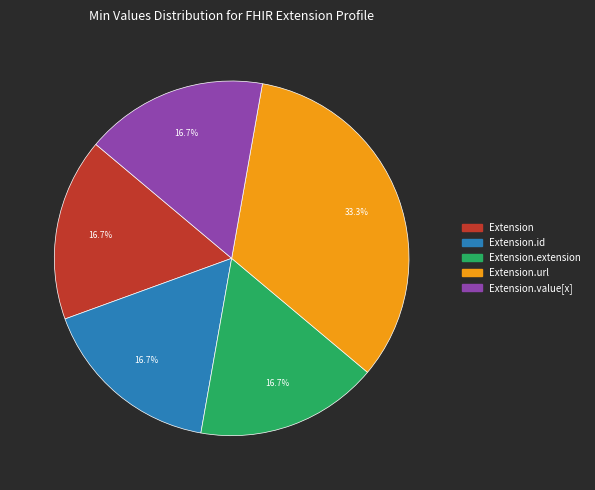

Count the number of slices in the pie.

5